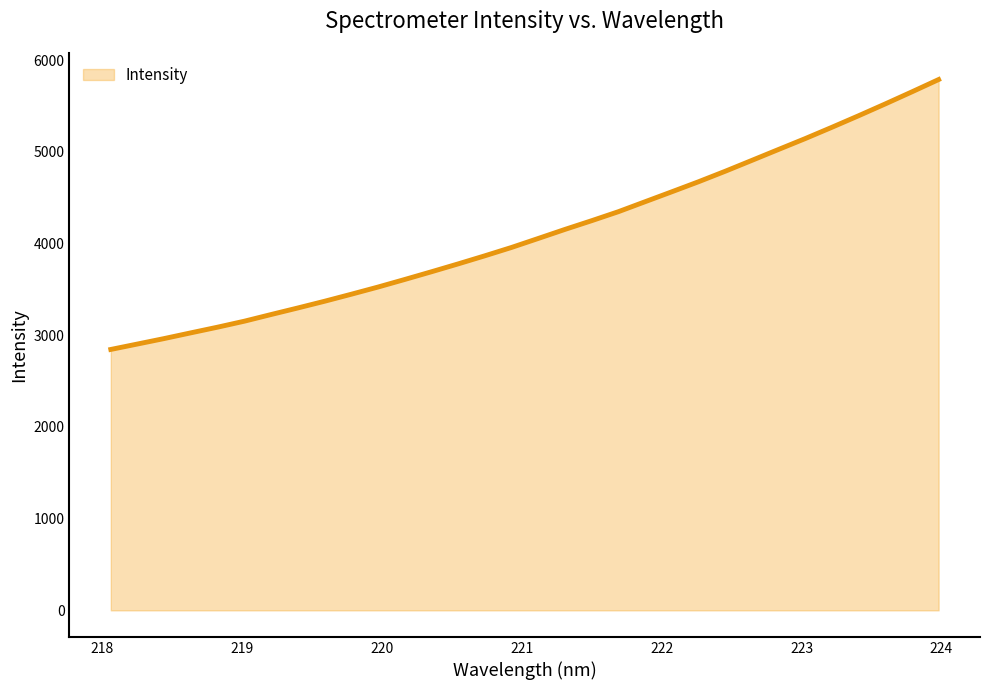

How many values are below 4055?

16